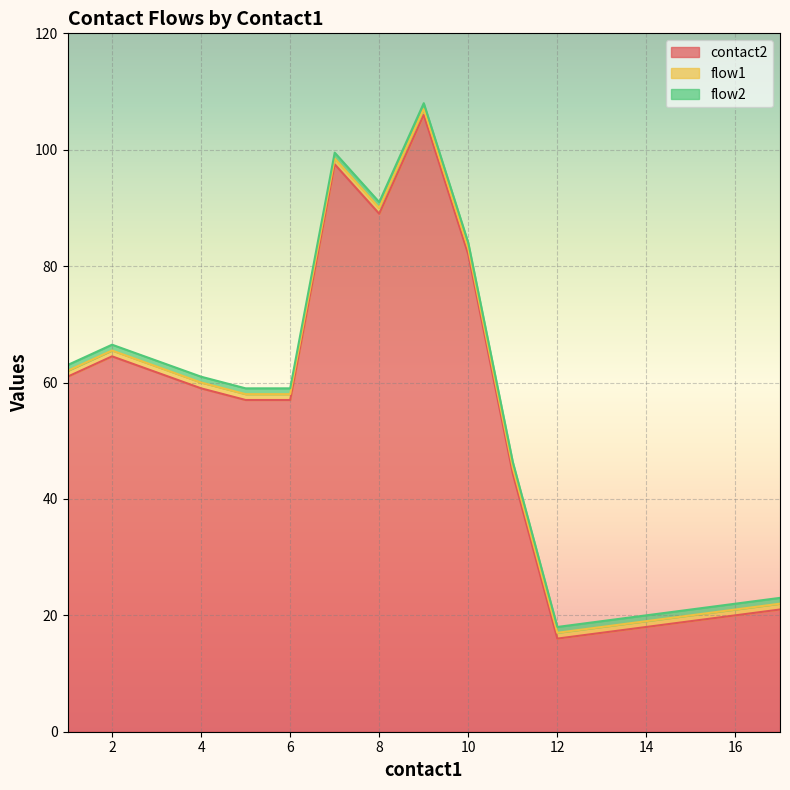

Where is contact2 nearest to the value 60?

1